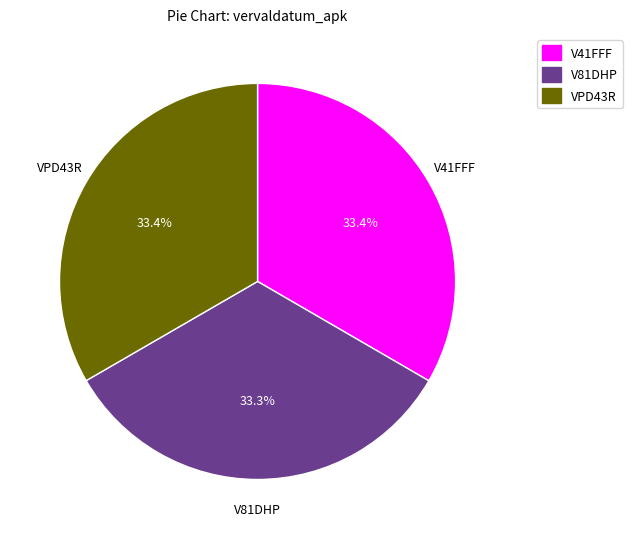

What percentage do V81DHP and VPD43R together represent?

66.6%